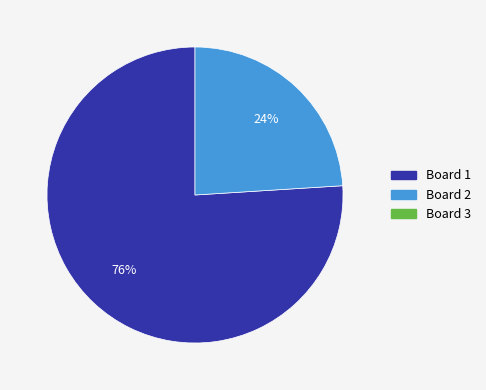

To the nearest percent, what is the difference between the largest and smallest slice percentages?

52%